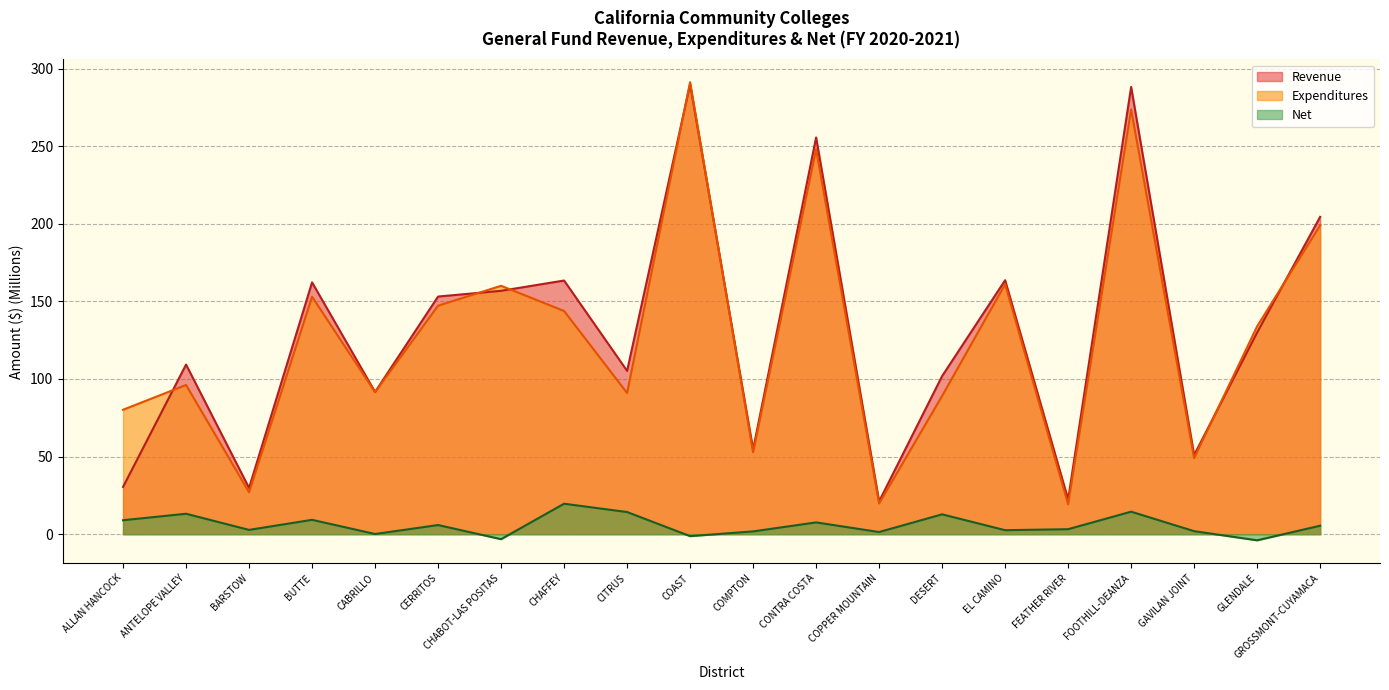

Read the Expenditures value at CHAFFEY.

143.8